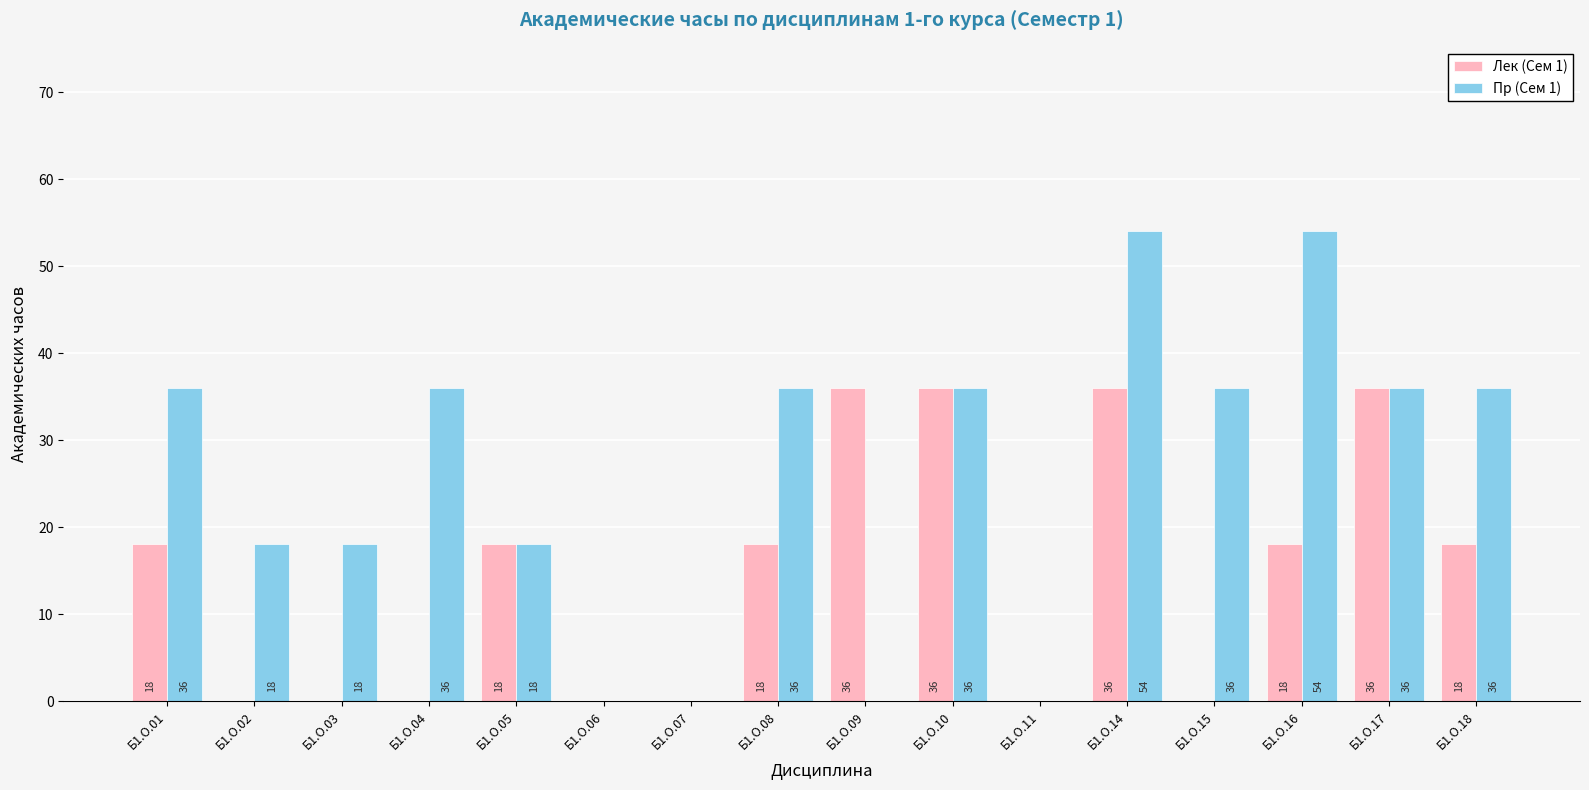

Reading left to right, list all the values displayed in this chart.

Лек (Сем 1): Б1.О.01=18	Б1.О.02=0	Б1.О.03=0	Б1.О.04=0	Б1.О.05=18	Б1.О.06=0	Б1.О.07=0	Б1.О.08=18	Б1.О.09=36	Б1.О.10=36	Б1.О.11=0	Б1.О.14=36	Б1.О.15=0	Б1.О.16=18	Б1.О.17=36	Б1.О.18=18
Пр (Сем 1): Б1.О.01=36	Б1.О.02=18	Б1.О.03=18	Б1.О.04=36	Б1.О.05=18	Б1.О.06=0	Б1.О.07=0	Б1.О.08=36	Б1.О.09=0	Б1.О.10=36	Б1.О.11=0	Б1.О.14=54	Б1.О.15=36	Б1.О.16=54	Б1.О.17=36	Б1.О.18=36